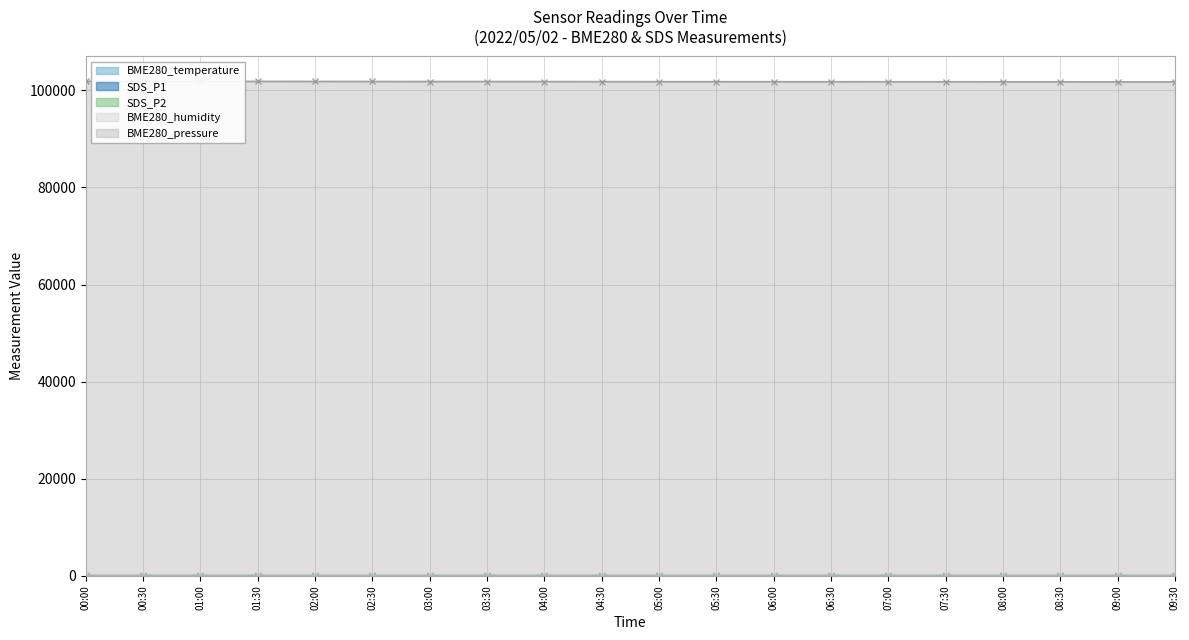

In SDS_P2, how many points are higher than both neighbors (excluding endpoints)?

4